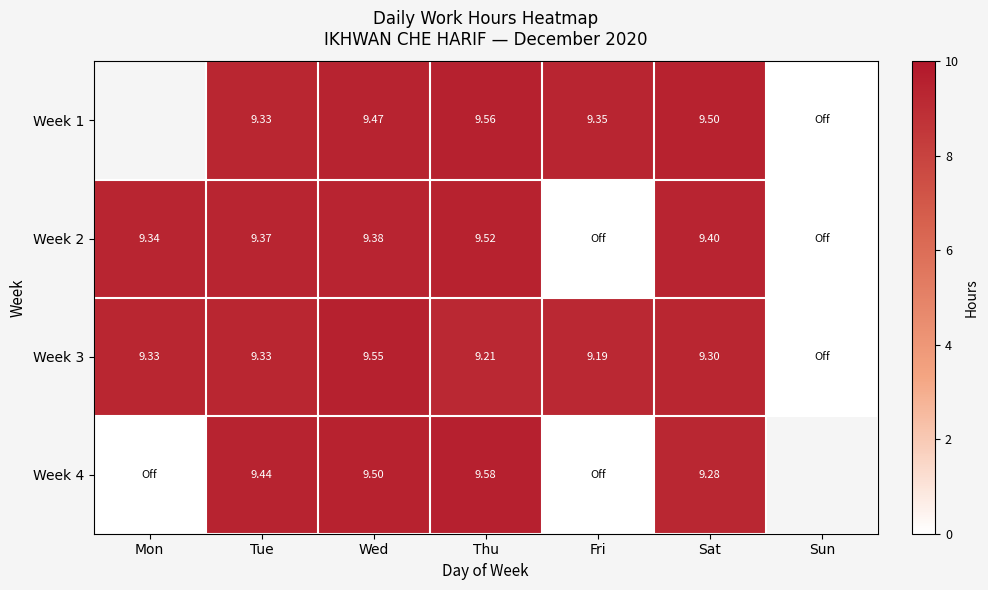

Is the value of Week 4 at Tue greater than the value of Week 3 at Fri?

Yes